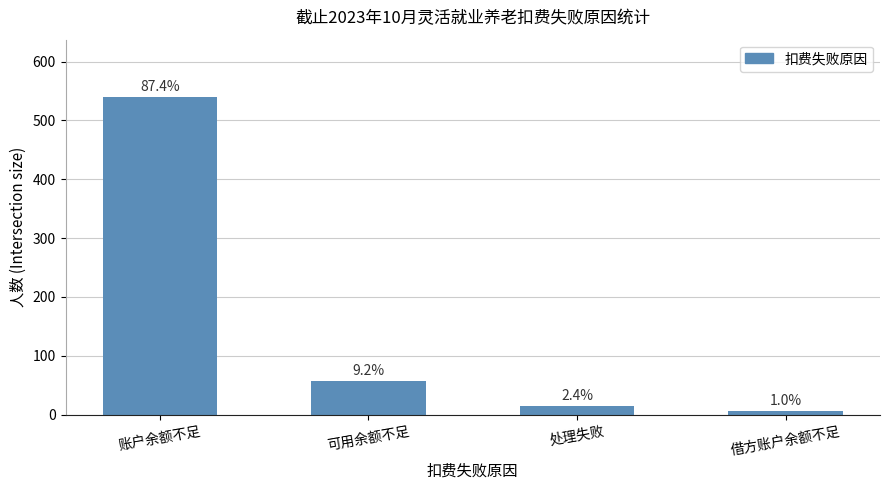

Does the chart contain any negative values?

No